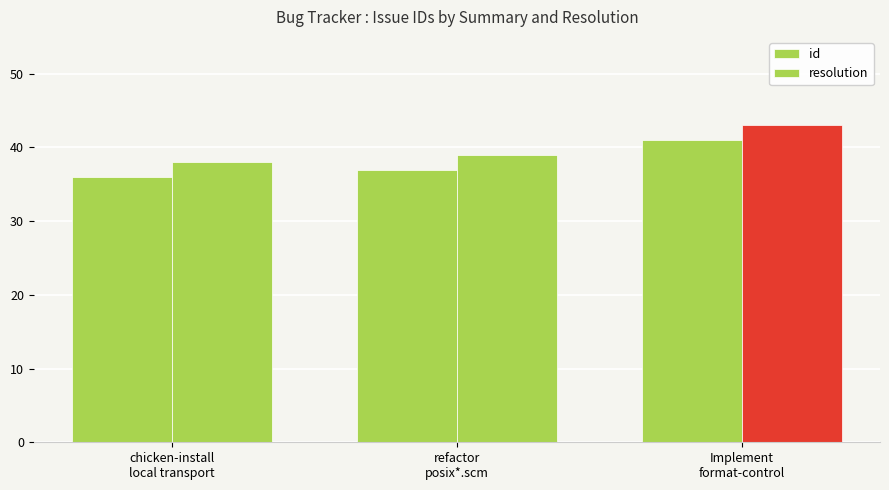

How many bars are there in each group?

2